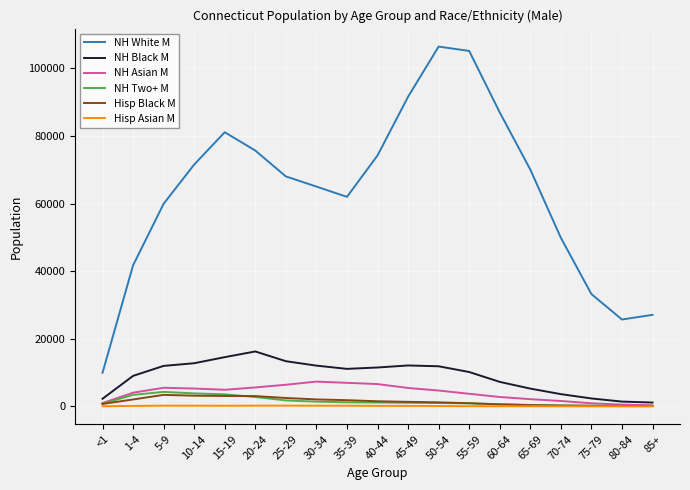

Which series has the largest total across all categories?

NH White M